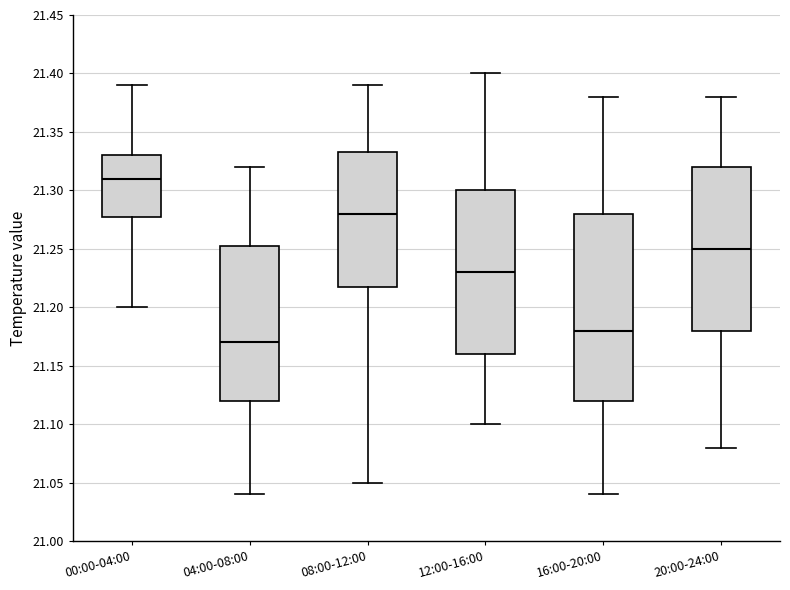

Where is the lower edge of the box for 12:00-16:00 on the y-axis? The values are not printed on the chart, so give them approximately, as read against the axis.

21.160